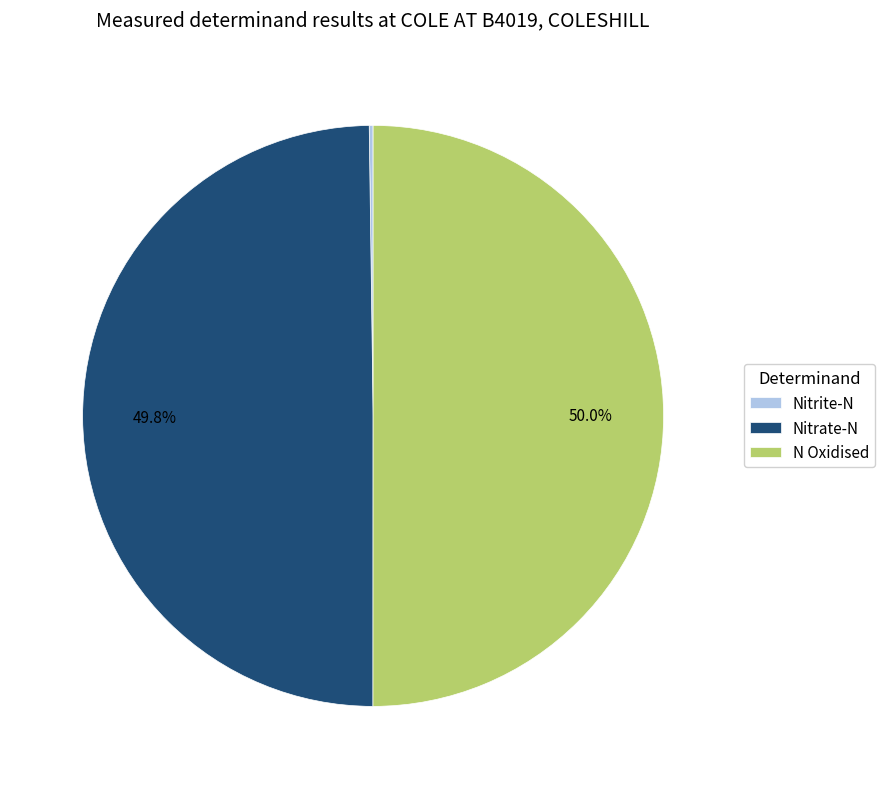

What is the total percentage of N Oxidised and Nitrate-N?

99.8%